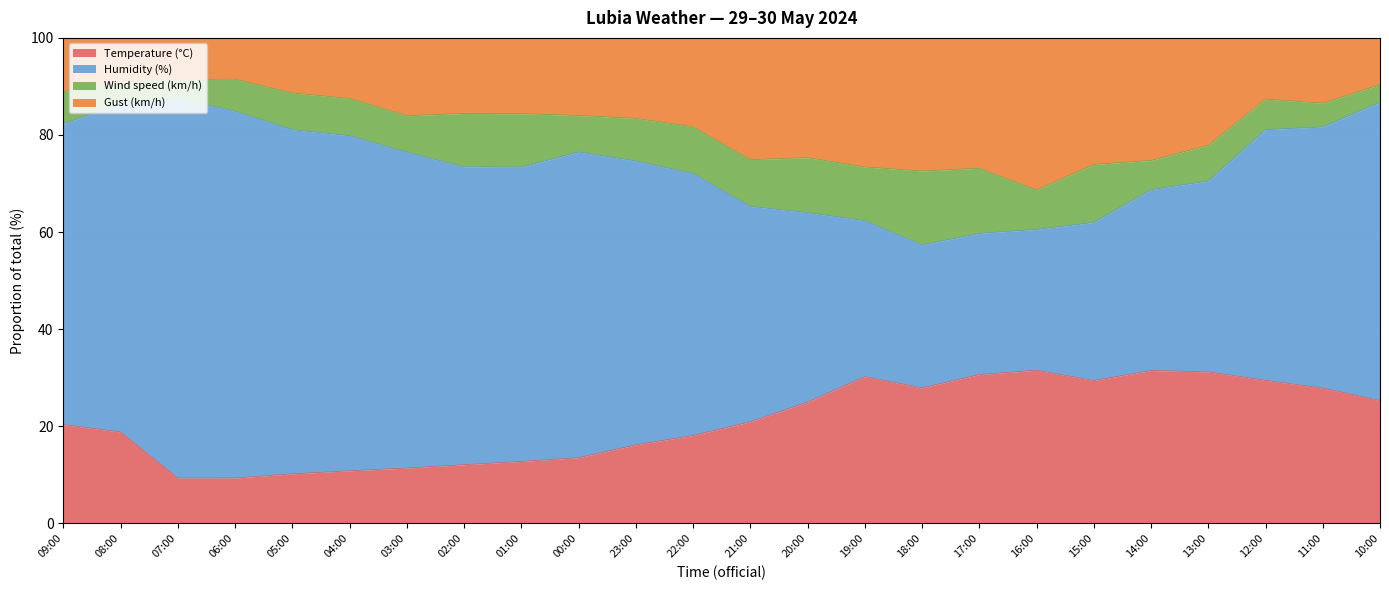

Which series ends up on top after the final intersection of Temperature (°C) and Humidity (%)?

Humidity (%)